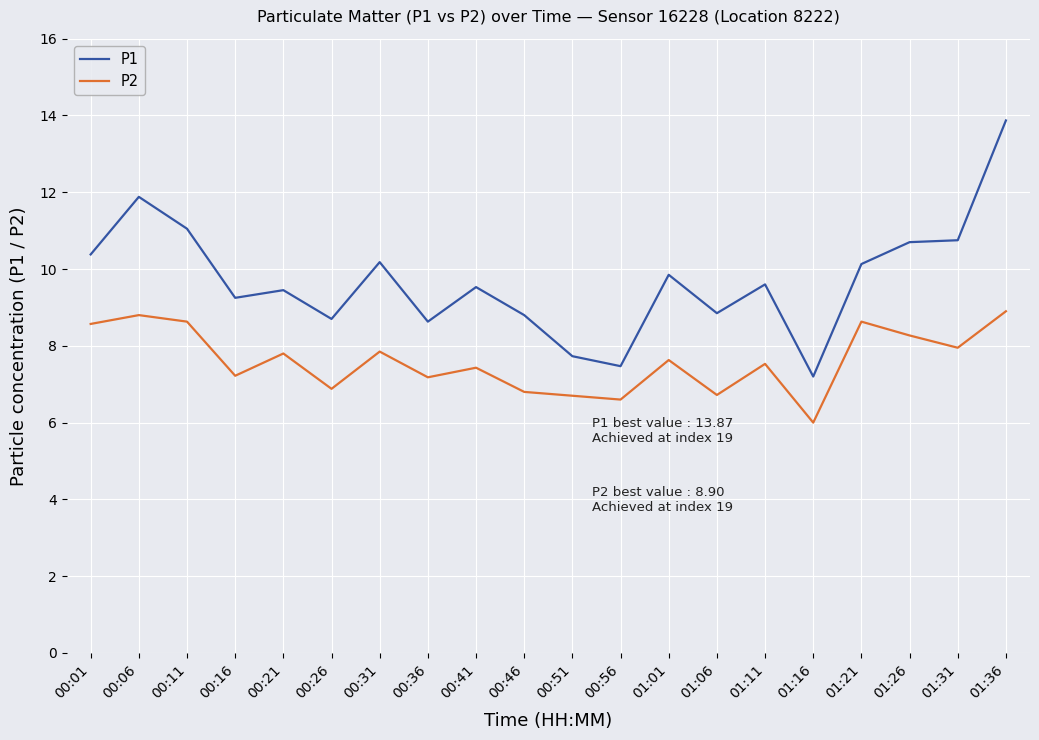

What is the minimum value shown in the chart?

6.0